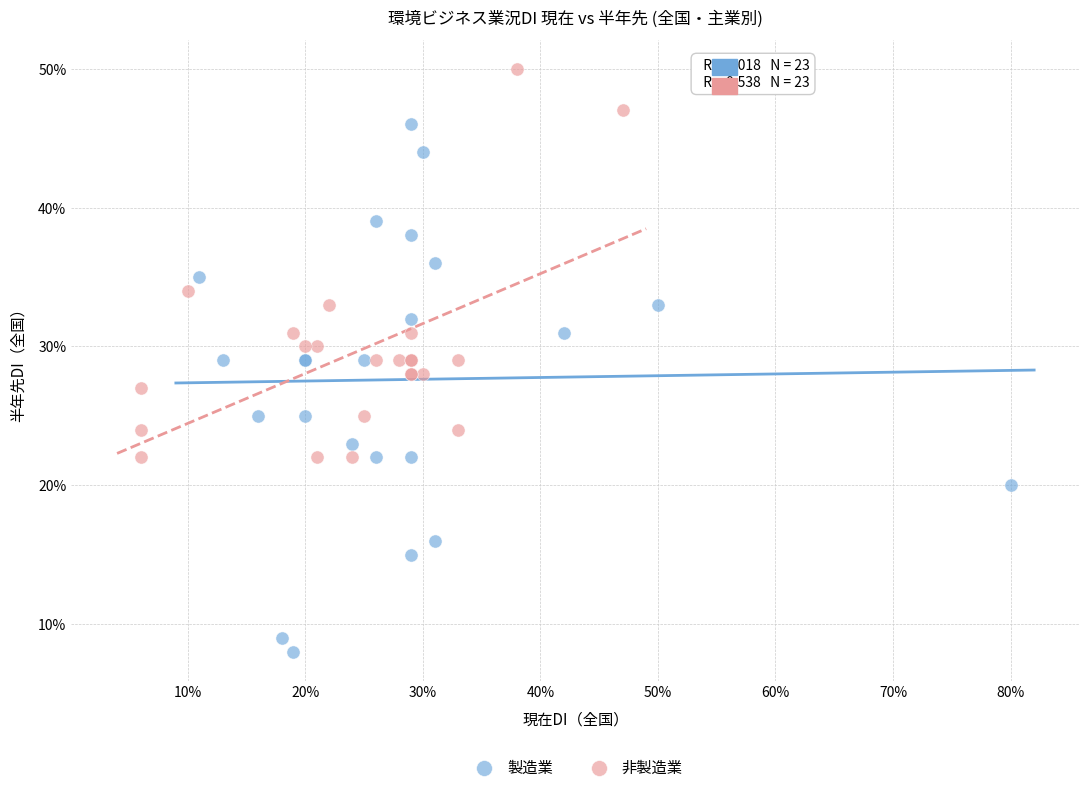

Which series contains the highest Y value?

非製造業